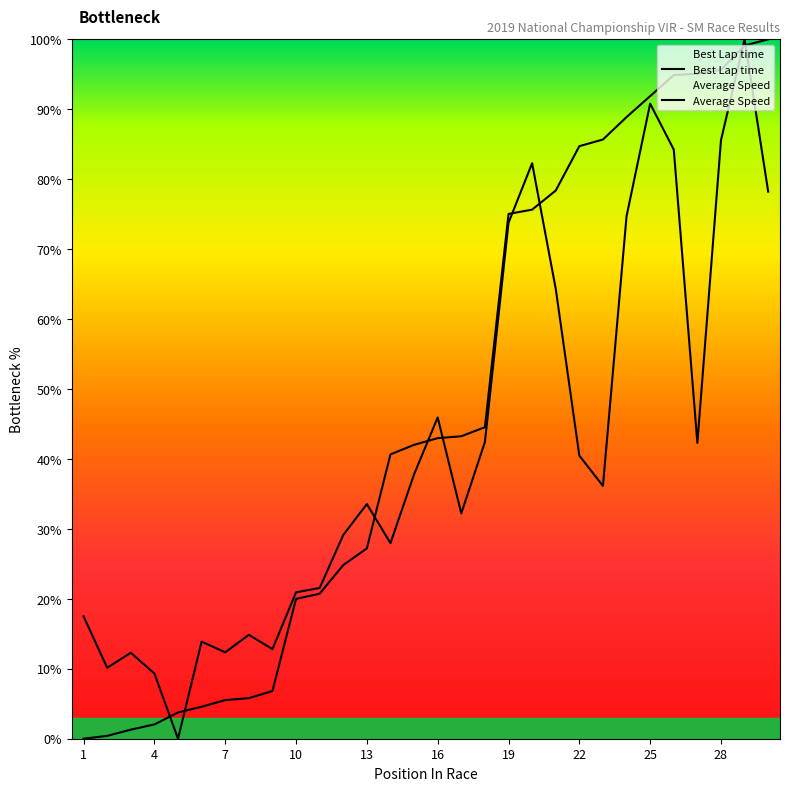

Is it true that Average Speed equals 1.1 at 4?

False